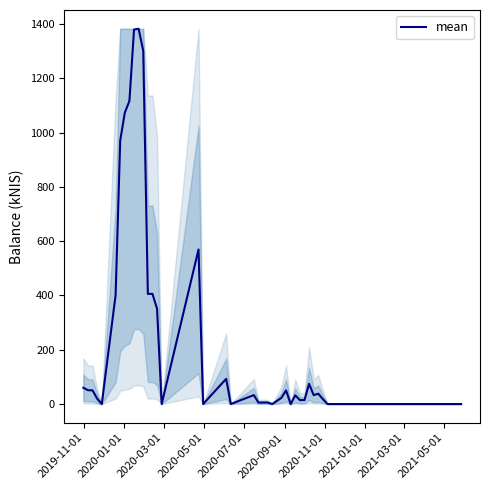

What is the difference between the maximum and minimum values?

1382.6